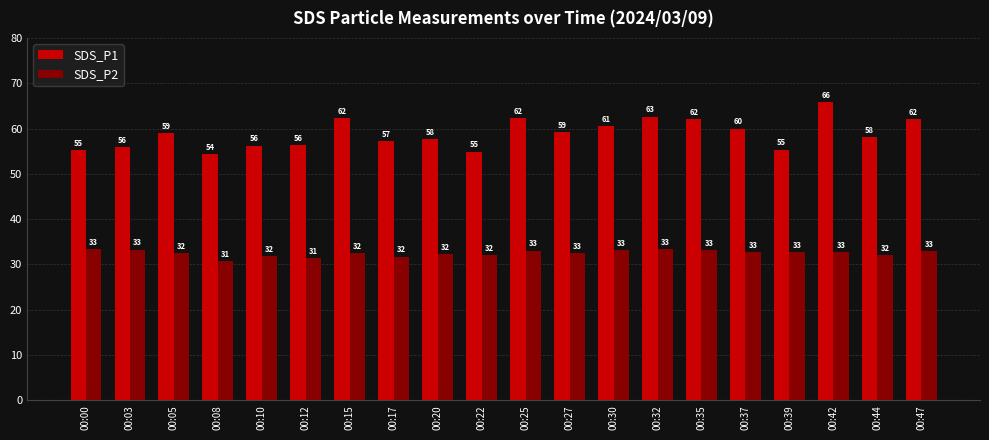

How many data points in SDS_P1 are above 58?

11